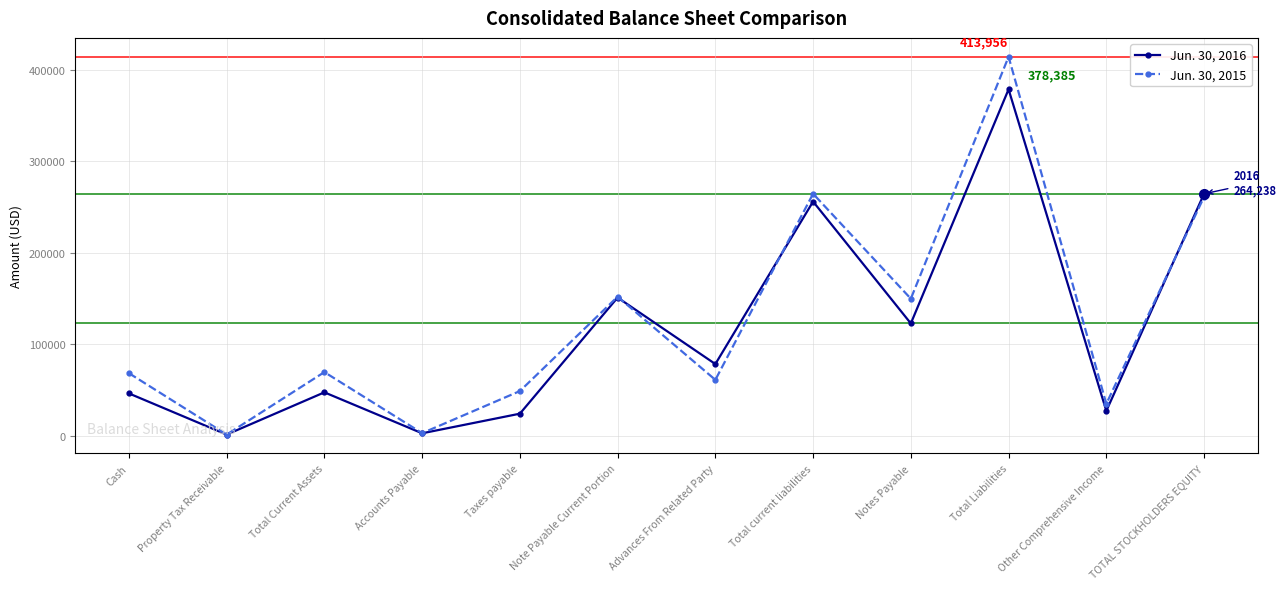

What is the difference between the maximum and minimum values in the Jun. 30, 2016 series?

377212